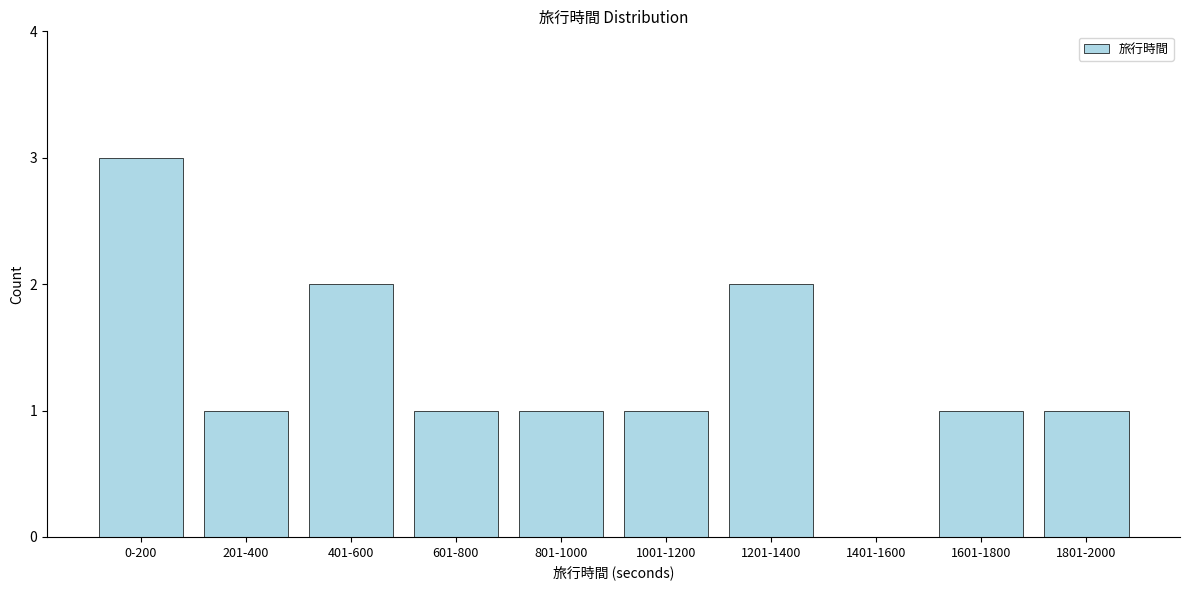

Reading left to right, list all the values displayed in this chart.

0-200=3	201-400=1	401-600=2	601-800=1	801-1000=1	1001-1200=1	1201-1400=2	1401-1600=0	1601-1800=1	1801-2000=1